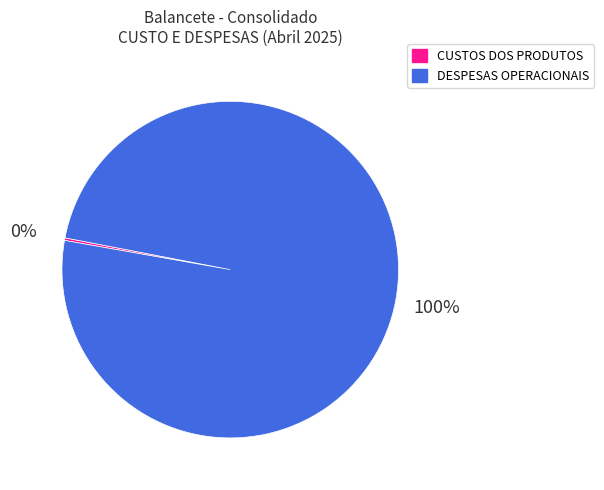

To the nearest percent, what is the average slice percentage?

50%